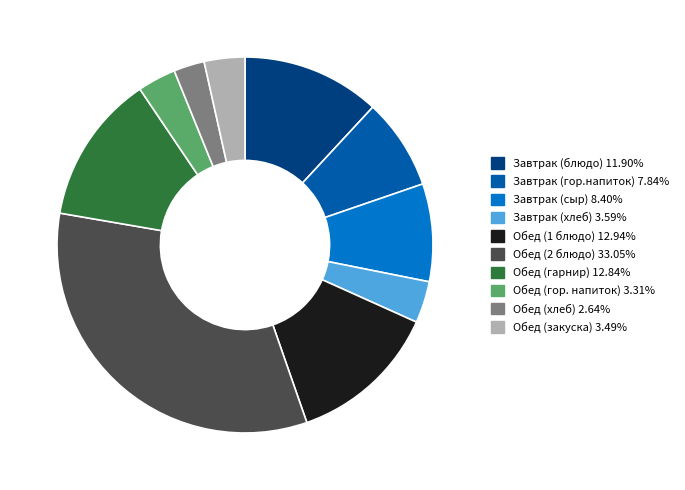

Does any single category account for the majority?

No